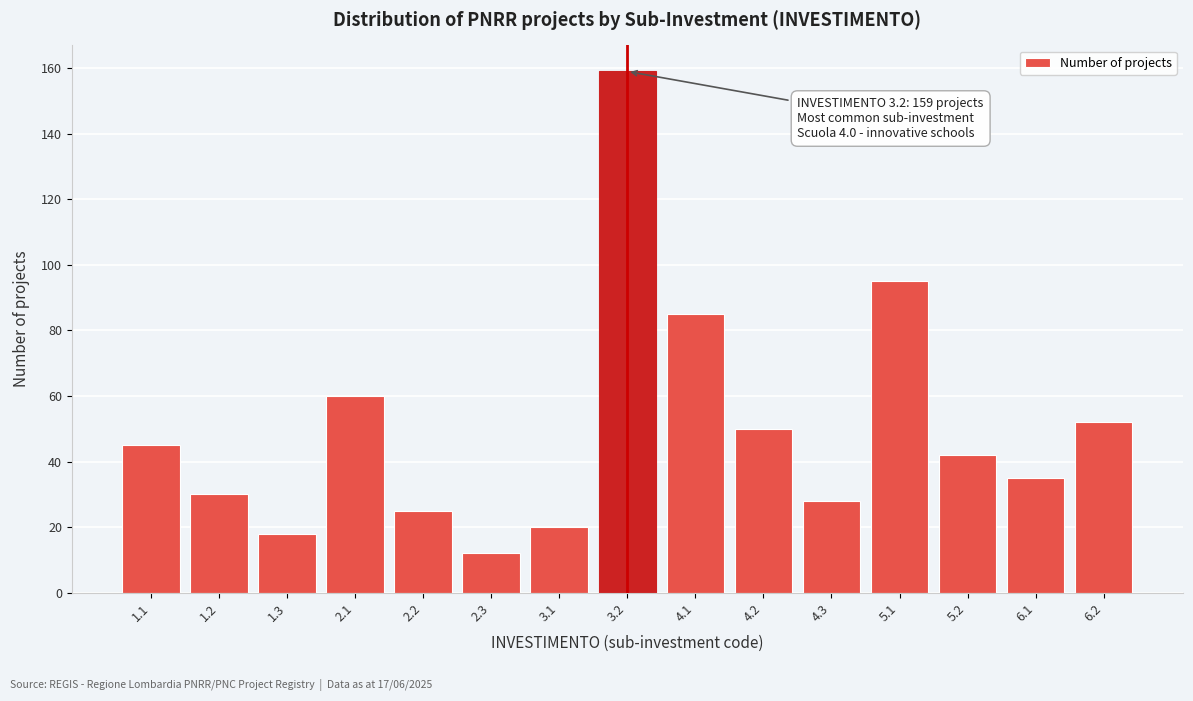

Reading left to right, transcribe all the data shown in this chart.

1.1=45	1.2=30	1.3=18	2.1=60	2.2=25	2.3=12	3.1=20	3.2=159	4.1=85	4.2=50	4.3=28	5.1=95	5.2=42	6.1=35	6.2=52